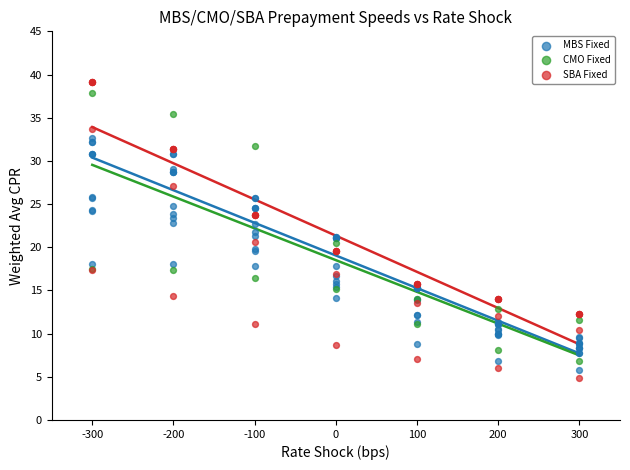

Which series has the widest spread of Y values?

SBA Fixed